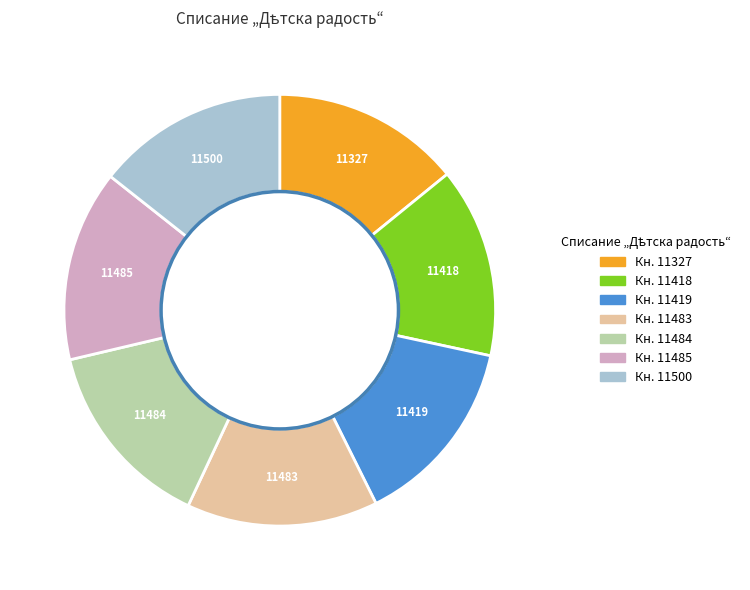

What is the ratio of the value at Кн. 11485 to the value at Кн. 11418?

1.0